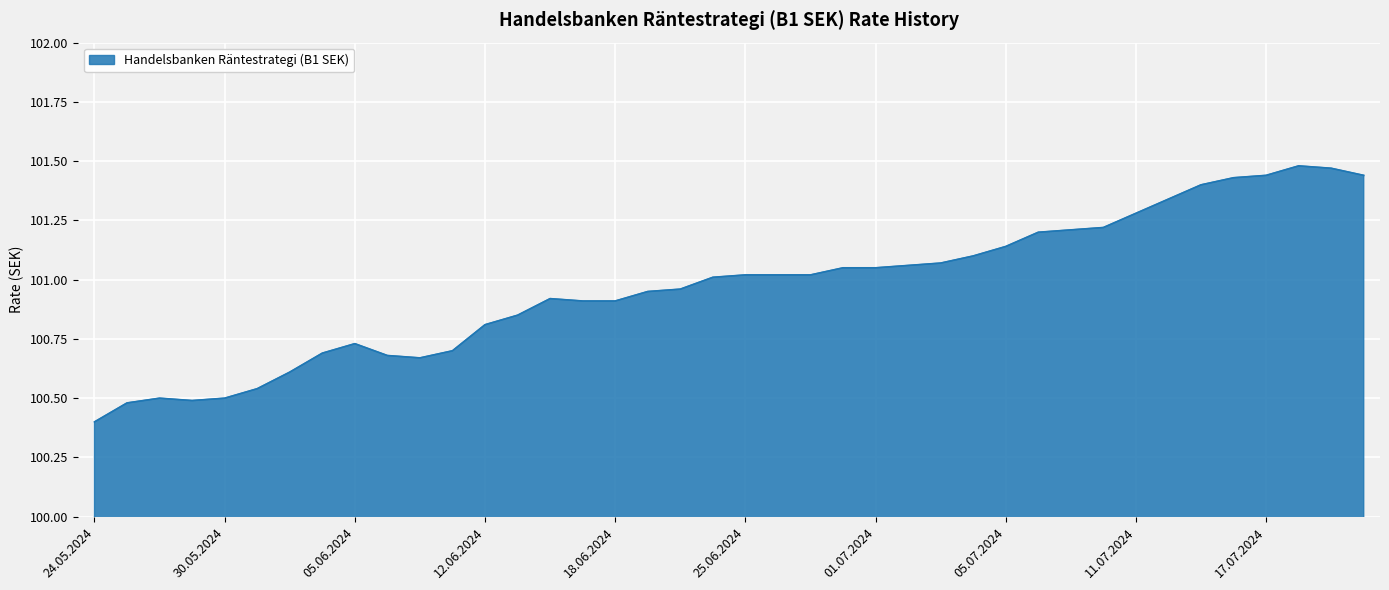

What is the smallest value displayed?

100.4